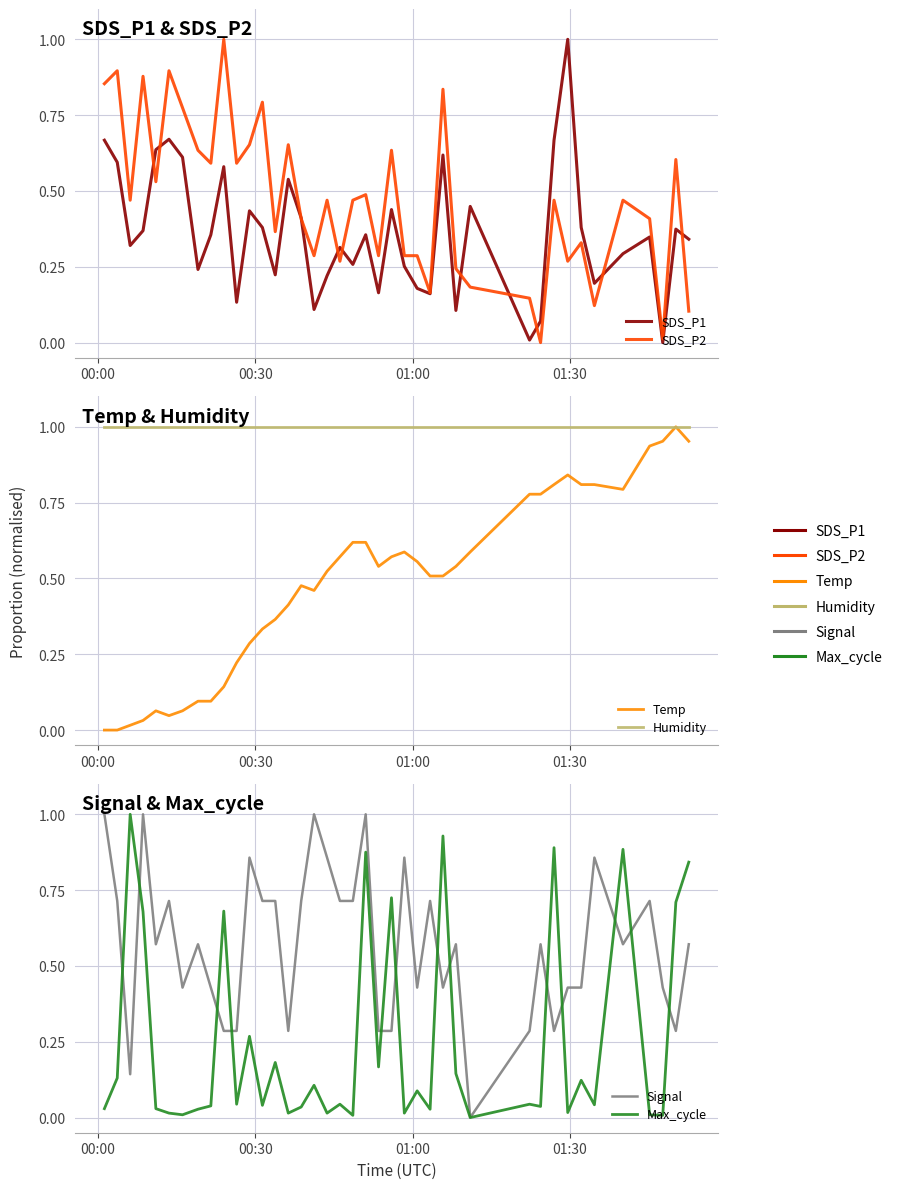

After their last crossing, which series has the higher values: Signal or Temp?

Temp